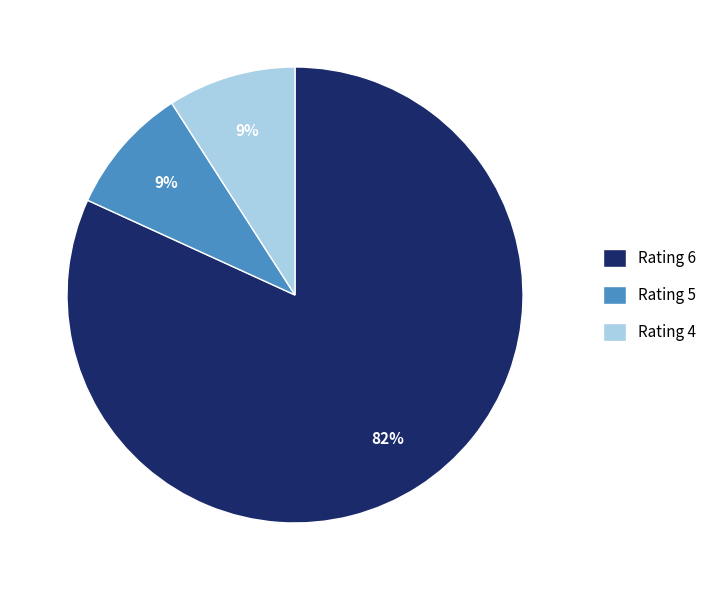

To the nearest percent, what portion does Rating 4 represent?

9%